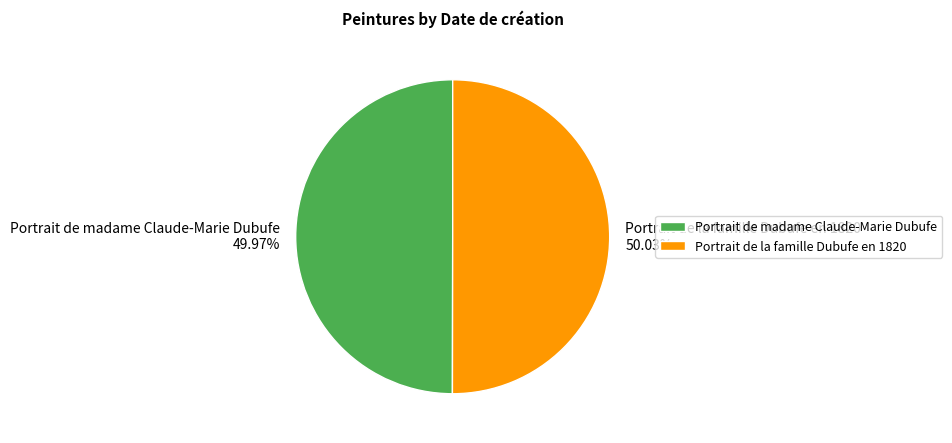

Approximately how many times larger is the value at Portrait de la famille Dubufe en 1820 compared to Portrait de madame Claude-Marie Dubufe?

1.0